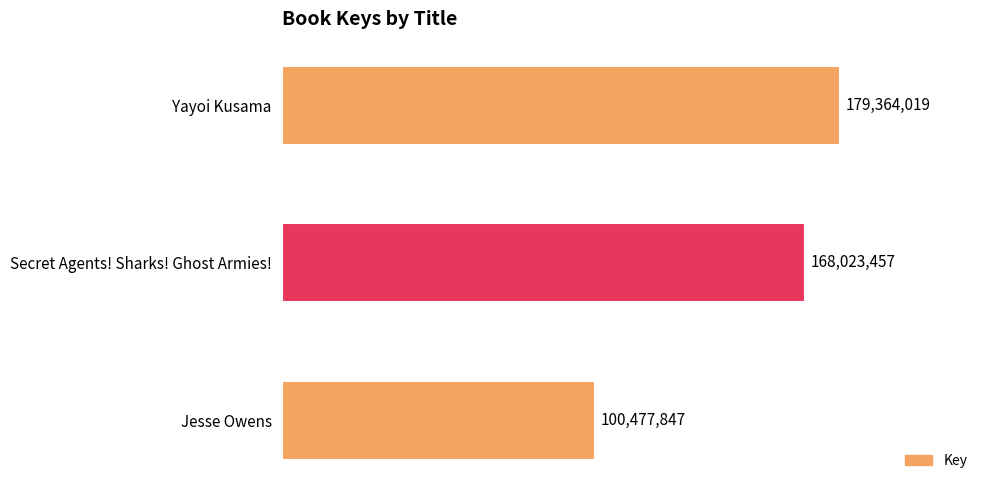

What position from the top is Yayoi Kusama?

1